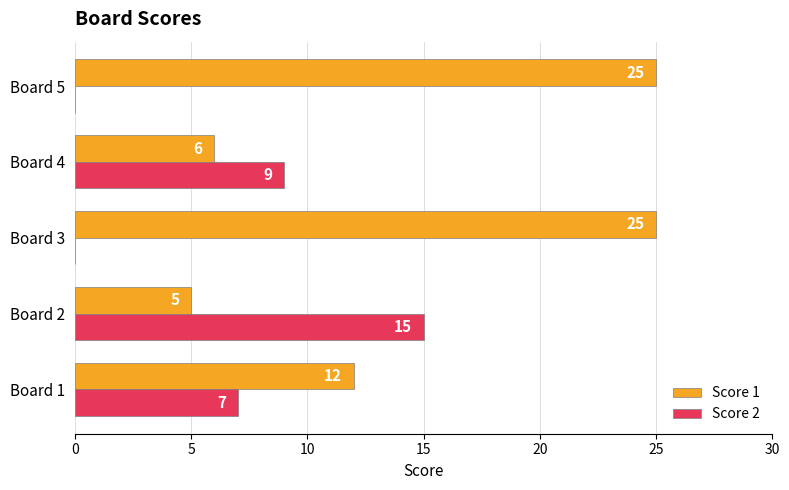

What is the maximum value for Score 2?

15